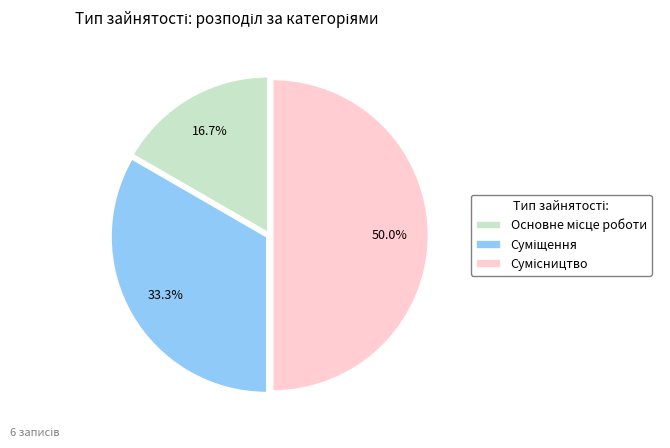

Count the number of slices in the pie.

3